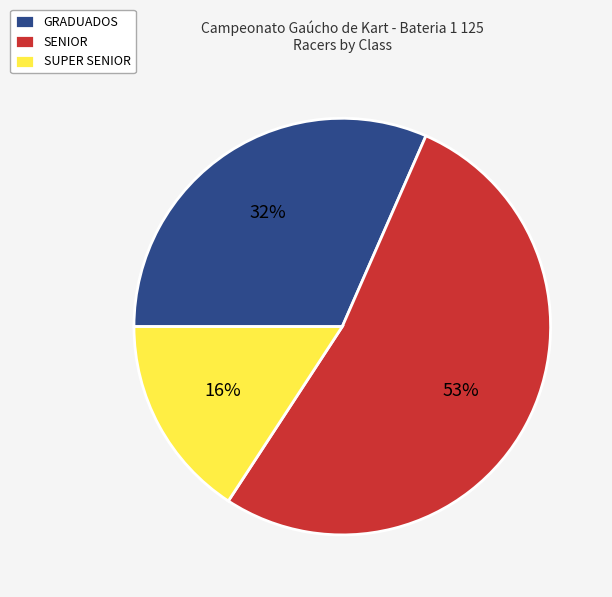

To the nearest percent, what is the difference between the largest and smallest slice percentages?

37%